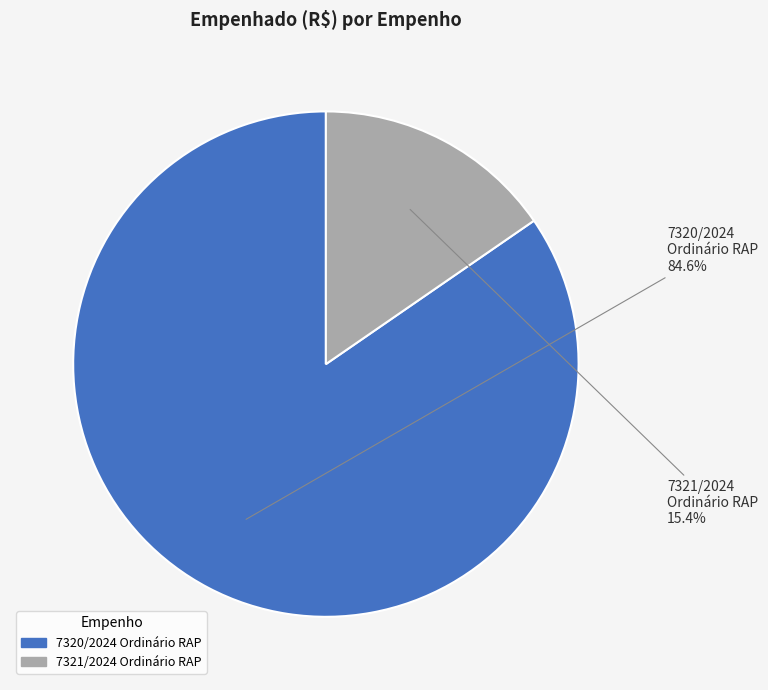

What is the ratio of the value at 7320/2024 Ordinário RAP to the value at 7321/2024 Ordinário RAP?

5.5